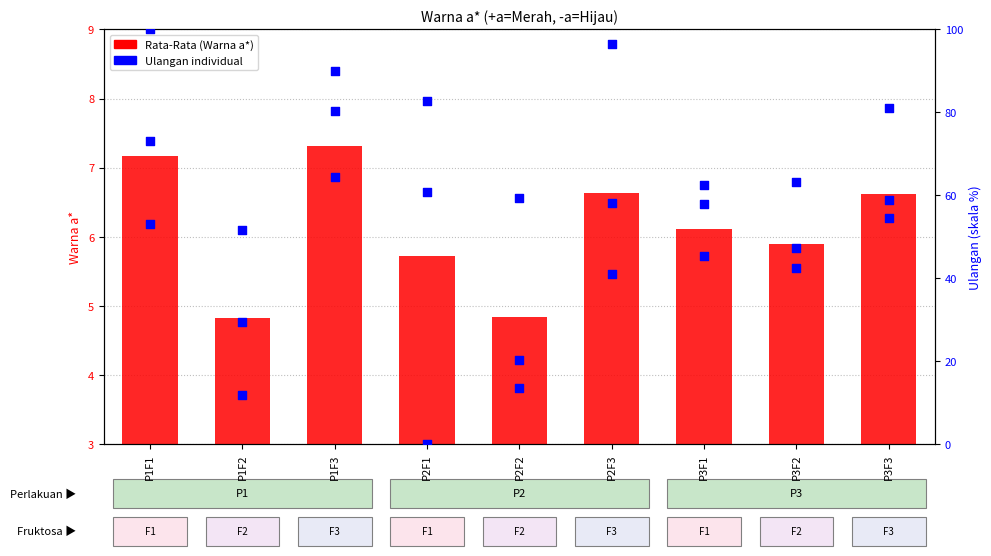

Approximately how many times larger is the value at P1F2 compared to P2F3?

0.7